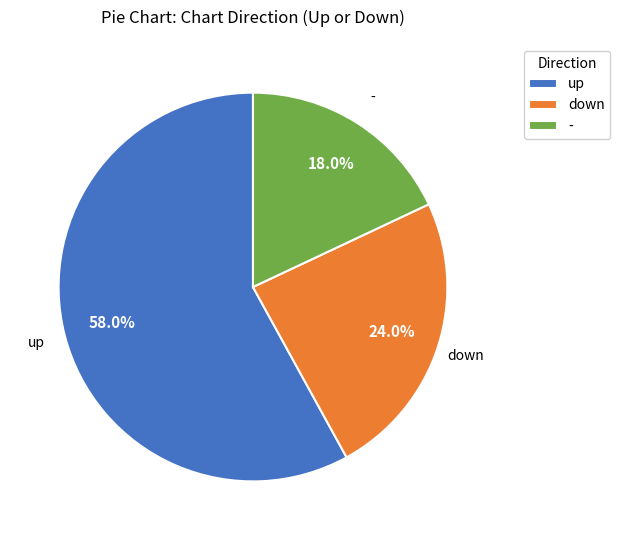

Which slice represents more than half of the pie?

up